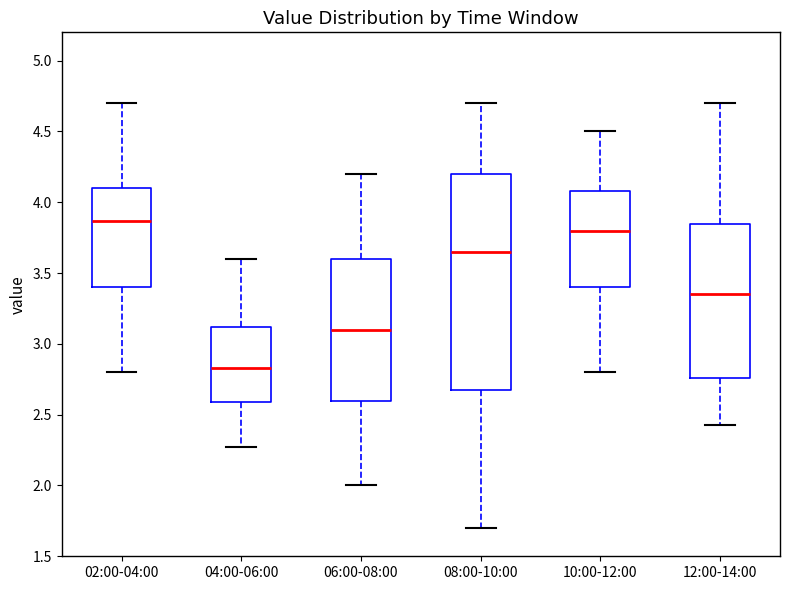

Reading left to right, read every box against the y-axis: the position of its median line, the range the box covers, and the ends of its whiskers. The values are not printed on the chart, so give them approximately, as read against the axis.

02:00-04:00: median 3.85, box 3.40 to 4.10, whiskers 2.80 to 4.70
04:00-06:00: median 2.85, box 2.60 to 3.10, whiskers 2.25 to 3.60
06:00-08:00: median 3.10, box 2.60 to 3.60, whiskers 2.00 to 4.20
08:00-10:00: median 3.65, box 2.70 to 4.20, whiskers 1.70 to 4.70
10:00-12:00: median 3.80, box 3.40 to 4.10, whiskers 2.80 to 4.50
12:00-14:00: median 3.35, box 2.75 to 3.85, whiskers 2.45 to 4.70